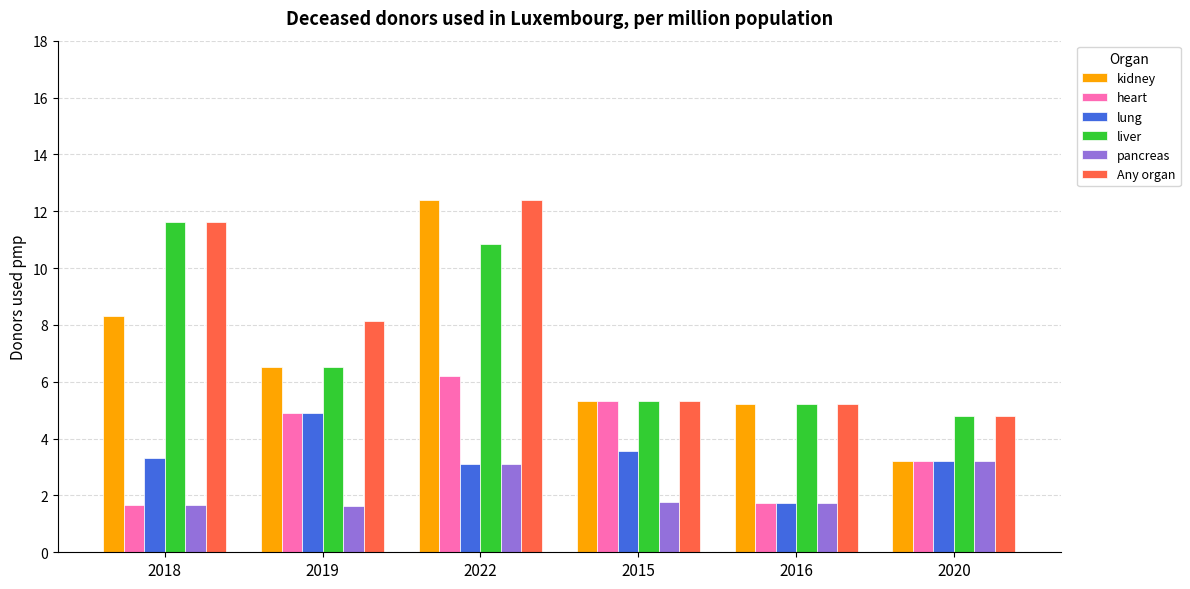

Are the bars horizontal?

No